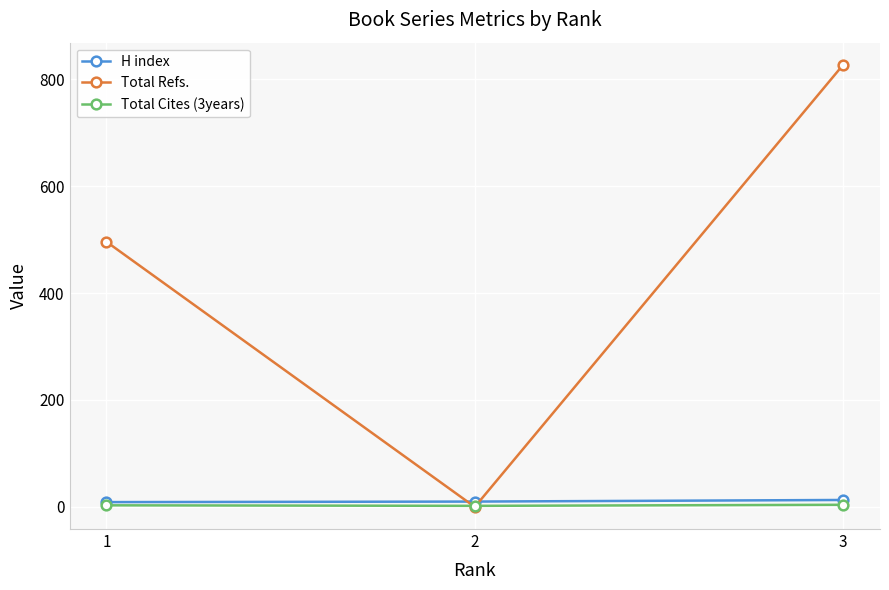

What is the sum of the Total Cites (3years) values at 3 and 1?

7